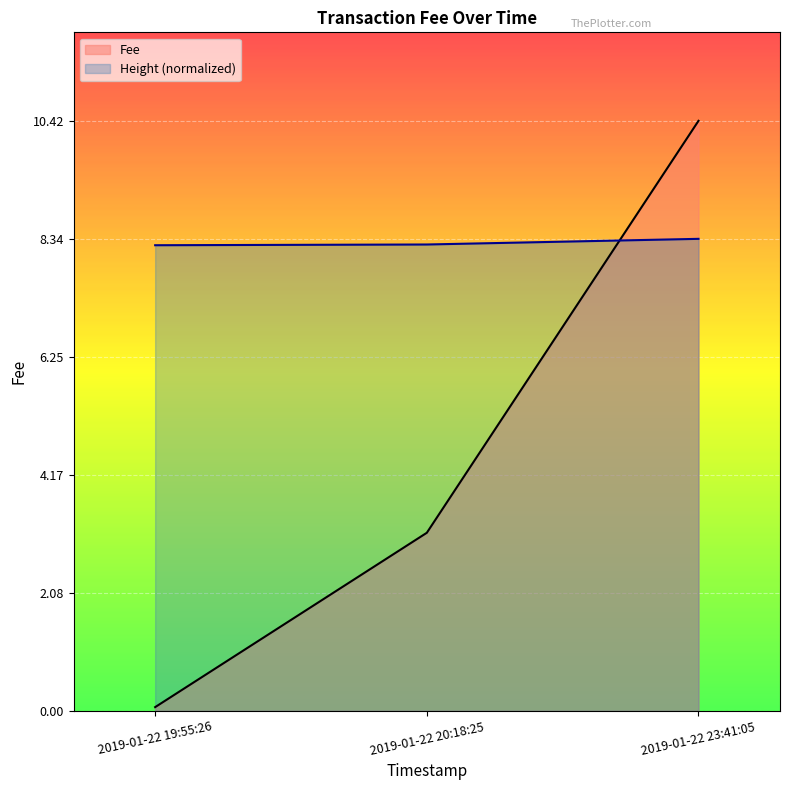

How many values are below 3?

1